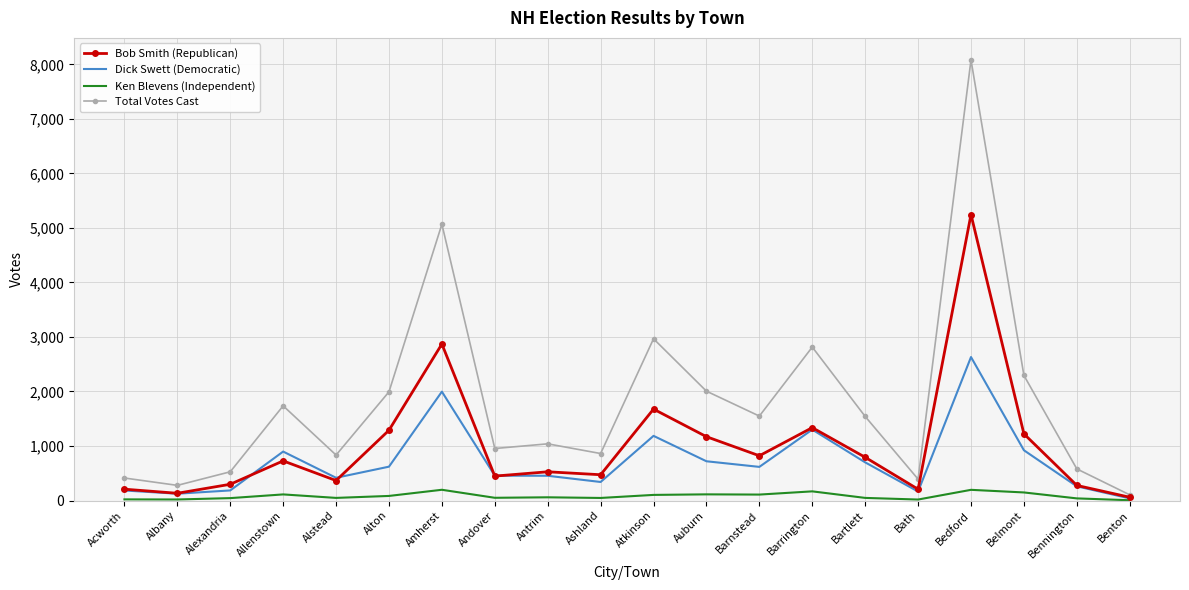

What is the smallest value displayed?

5